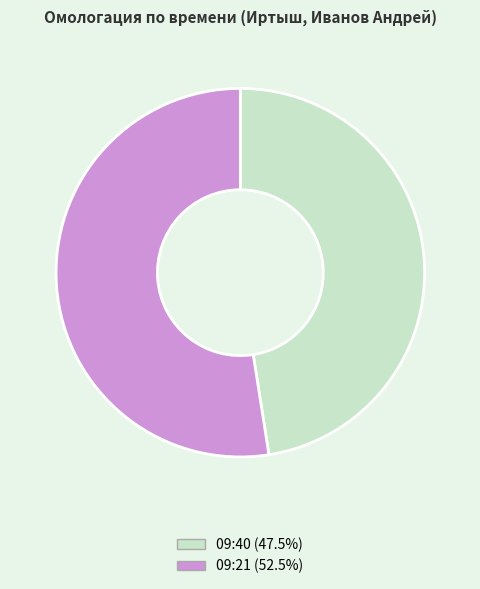

Approximately how many times larger is the value at 09:40 (47.5%) compared to 09:21 (52.5%)?

0.9